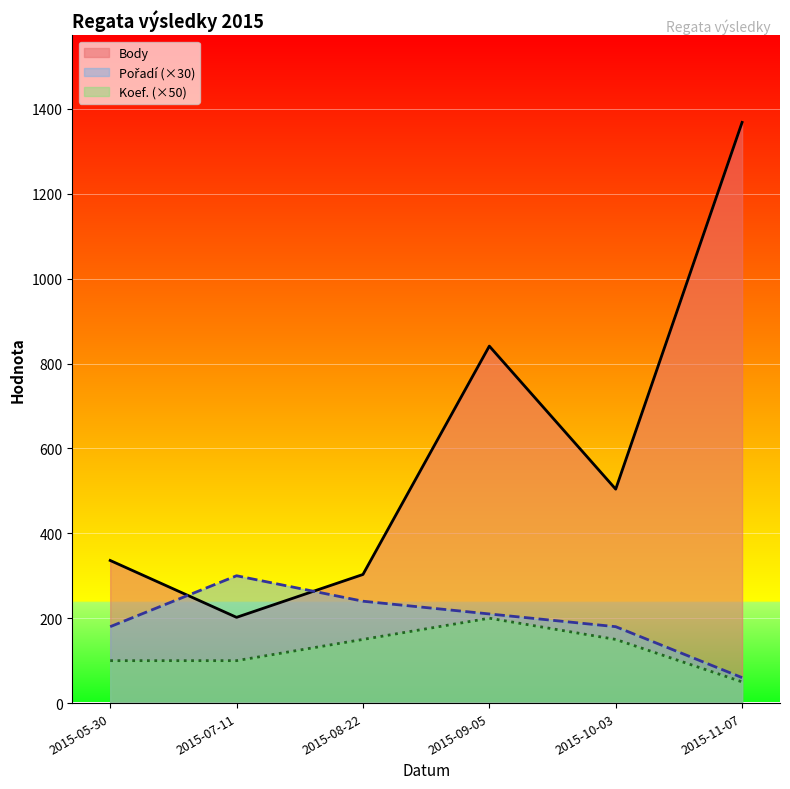

True or false: Koef. and Body intersect in this chart.

False